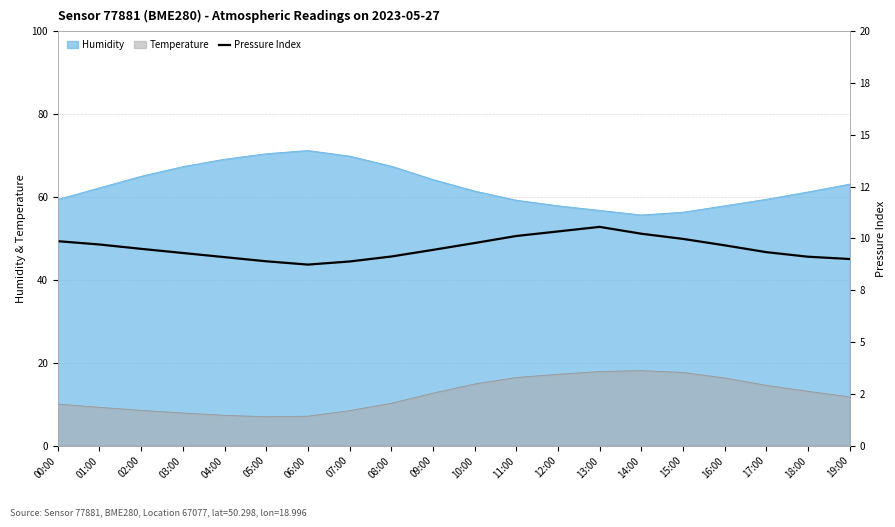

How many interior local peaks (higher than both neighbors) does the data have?

1